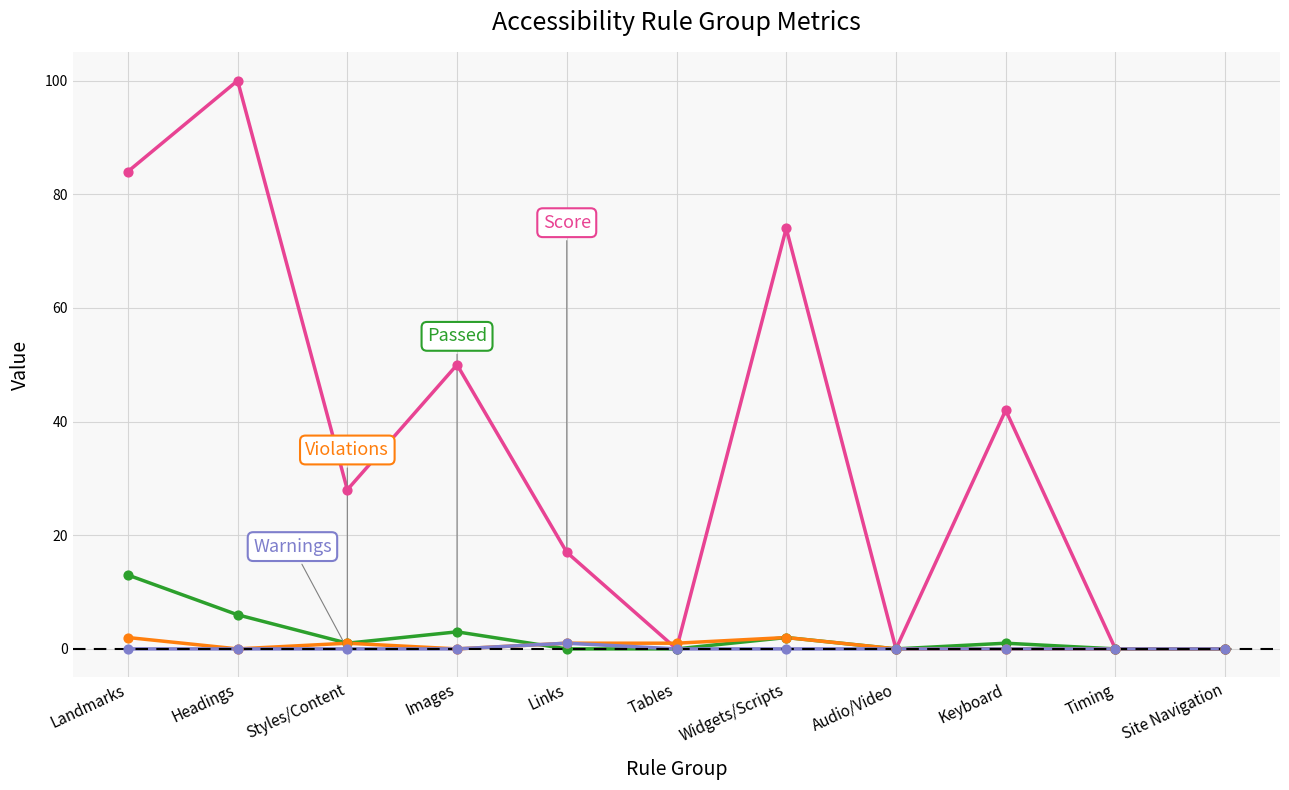

What is the total value across all series at Keyboard?

43